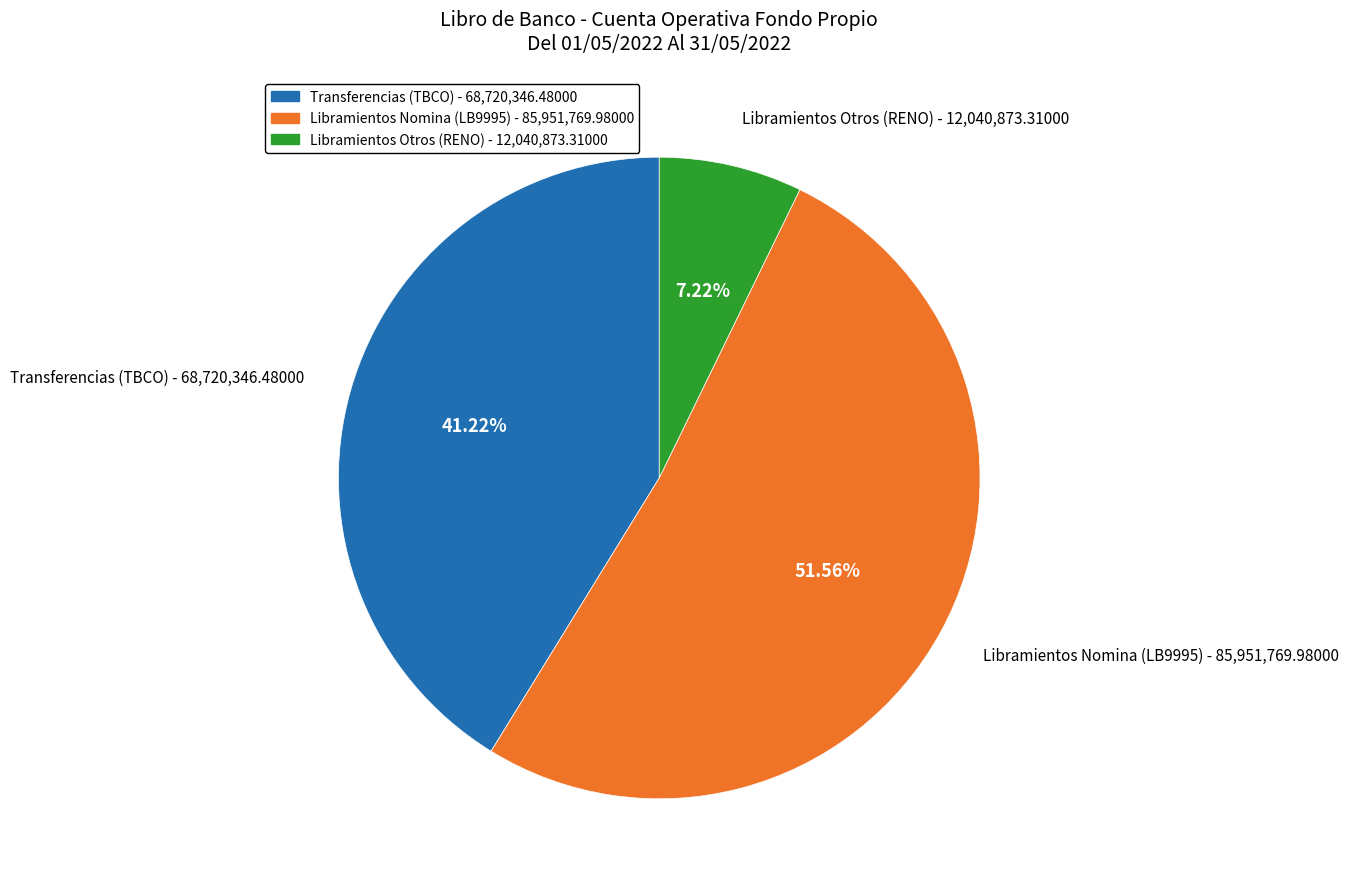

Is the sum of Transferencias (TBCO) - 68,720,346.48000 and Libramientos Nomina (LB9995) - 85,951,769.98000 greater than half?

Yes